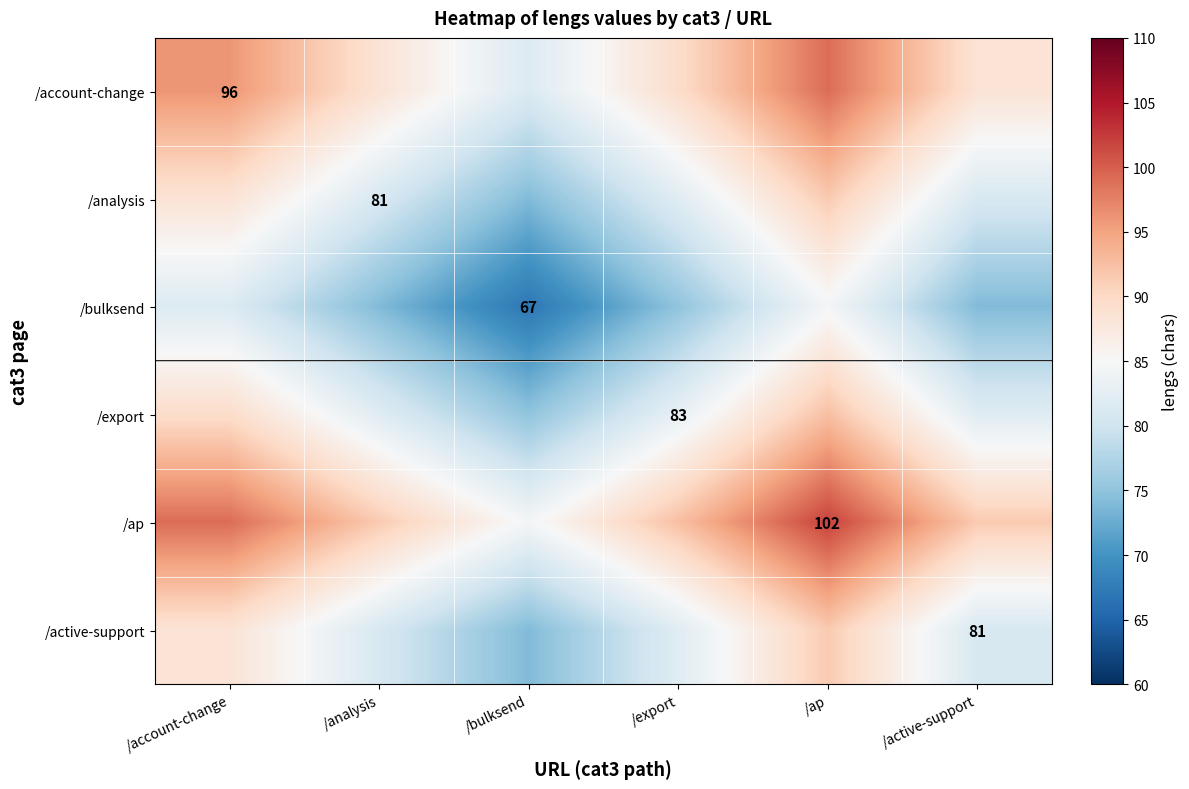

True or false: /ap has a value of 35.2 at /ap.

False